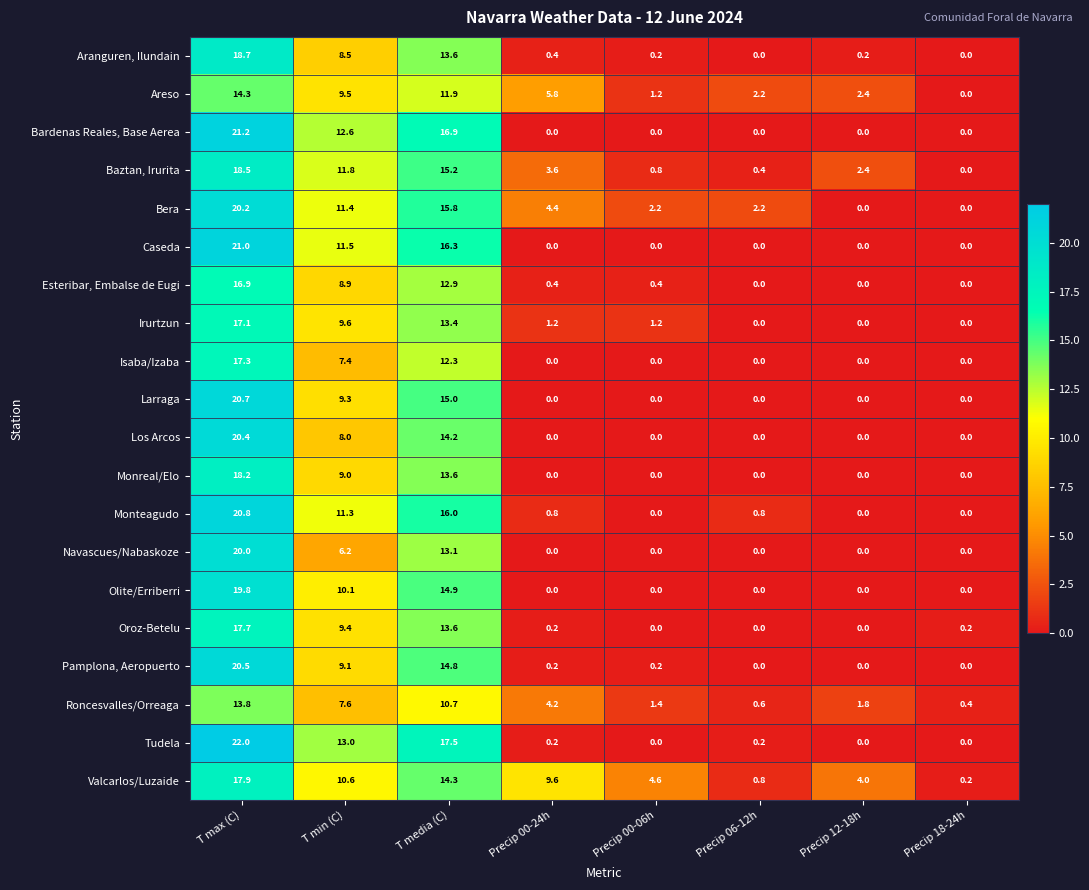

What value does the Monreal/Elo series have at T min (C)?

9.0